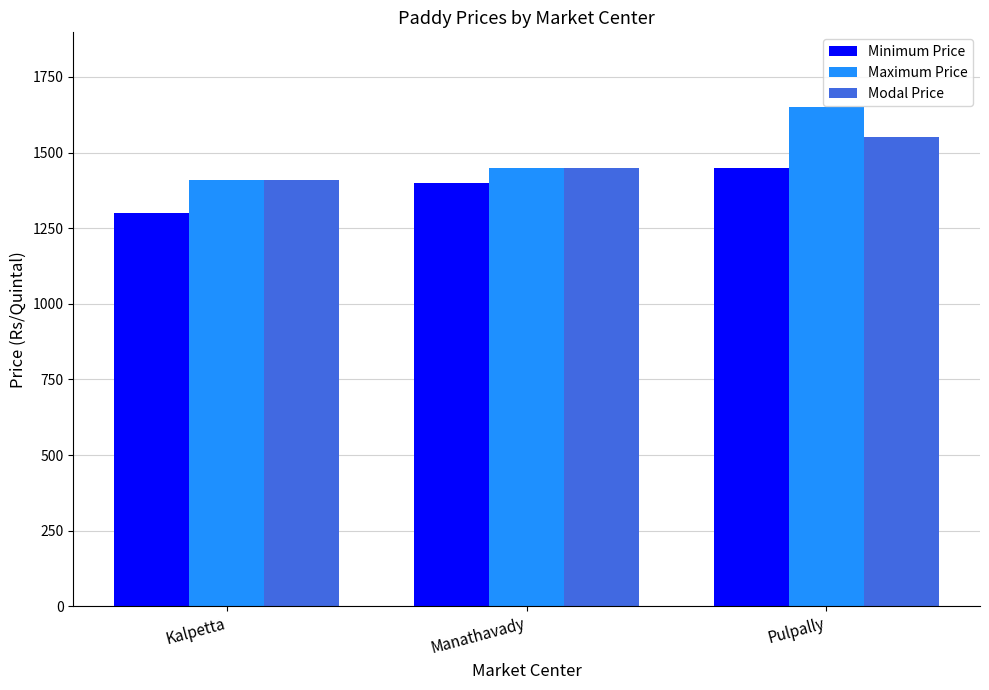

What is the minimum value shown in the chart?

1300